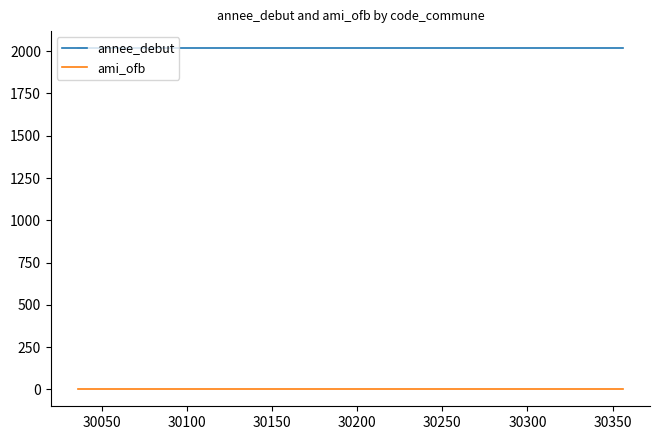

Is this an area chart (filled region under the line)?

No